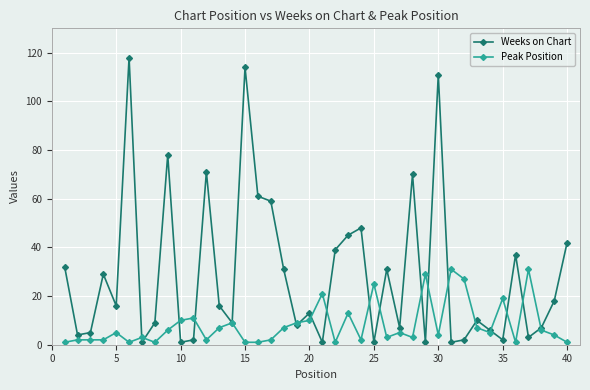

Rank the series by their average value, from lowest to highest.

Peak Position, Weeks on Chart